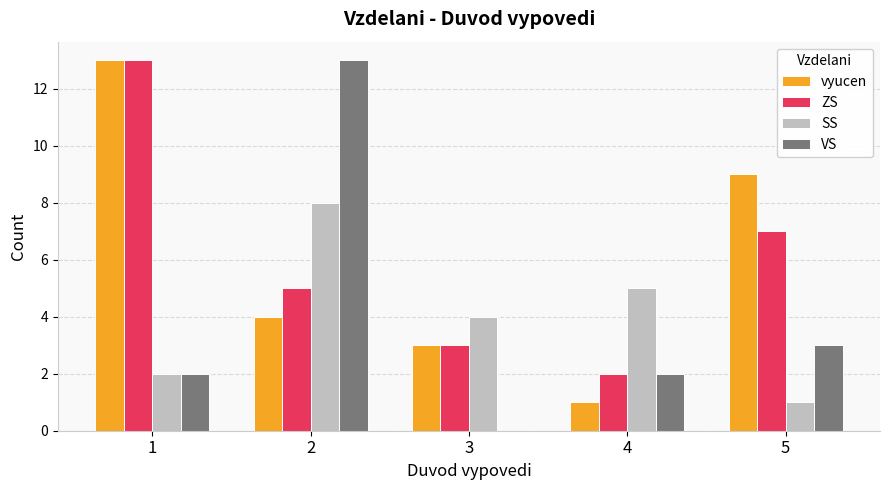

Which series has the widest spread of values?

VS